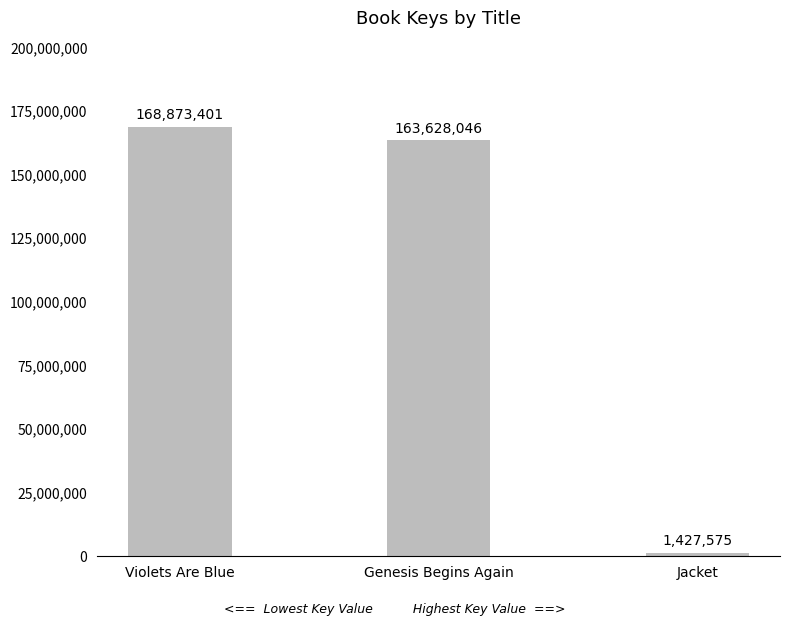

Reading left to right, extract all data points from this chart.

168873401	163628046	1427575